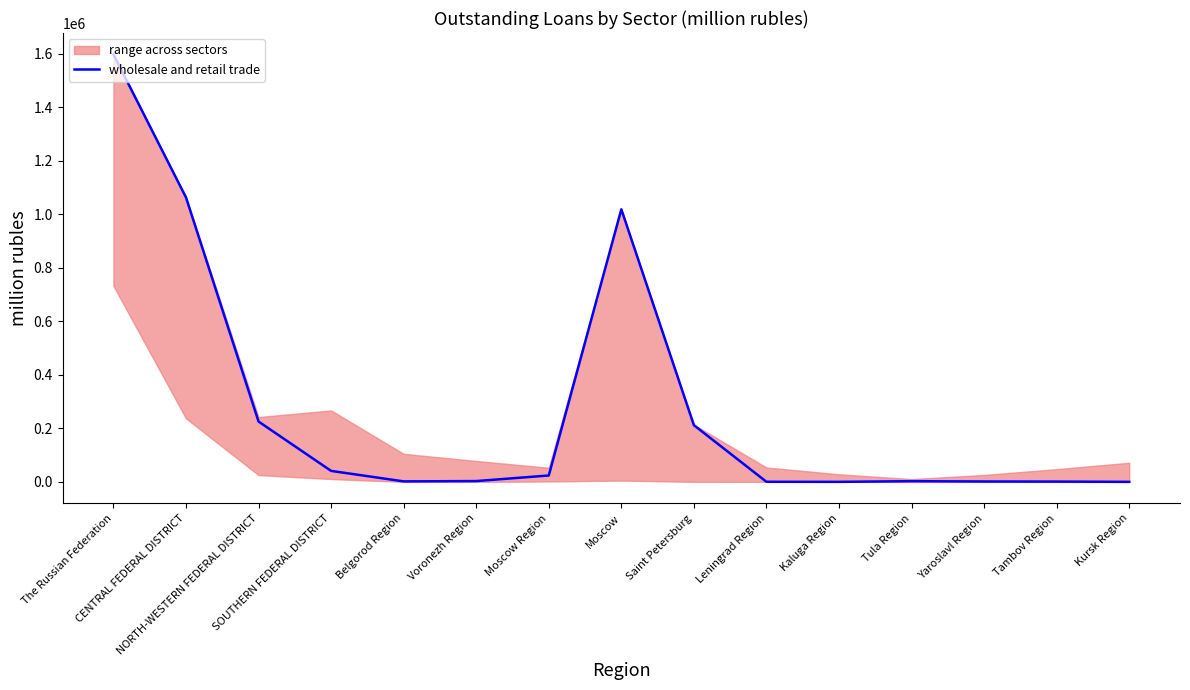

Reading right to left, what are all the values shown in this chart?

Kursk Region=491	Tambov Region=1504	Yaroslavl Region=1847	Tula Region=2974	Kaluga Region=482	Leningrad Region=726	Saint Petersburg=212259	Moscow=1018684	Moscow Region=24245	Voronezh Region=3388	Belgorod Region=2222	SOUTHERN FEDERAL DISTRICT=41384	NORTH-WESTERN FEDERAL DISTRICT=225814	CENTRAL FEDERAL DISTRICT=1063077	The Russian Federation=1597441